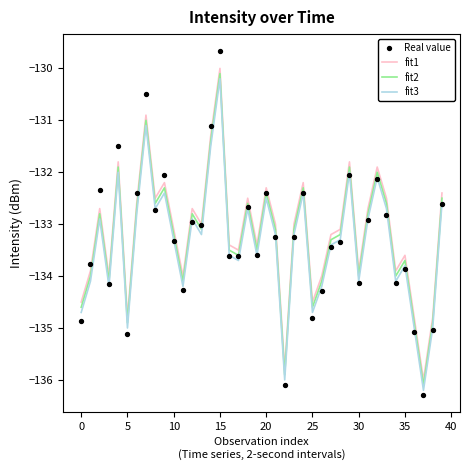

Which series contains the highest Y value?

Real value